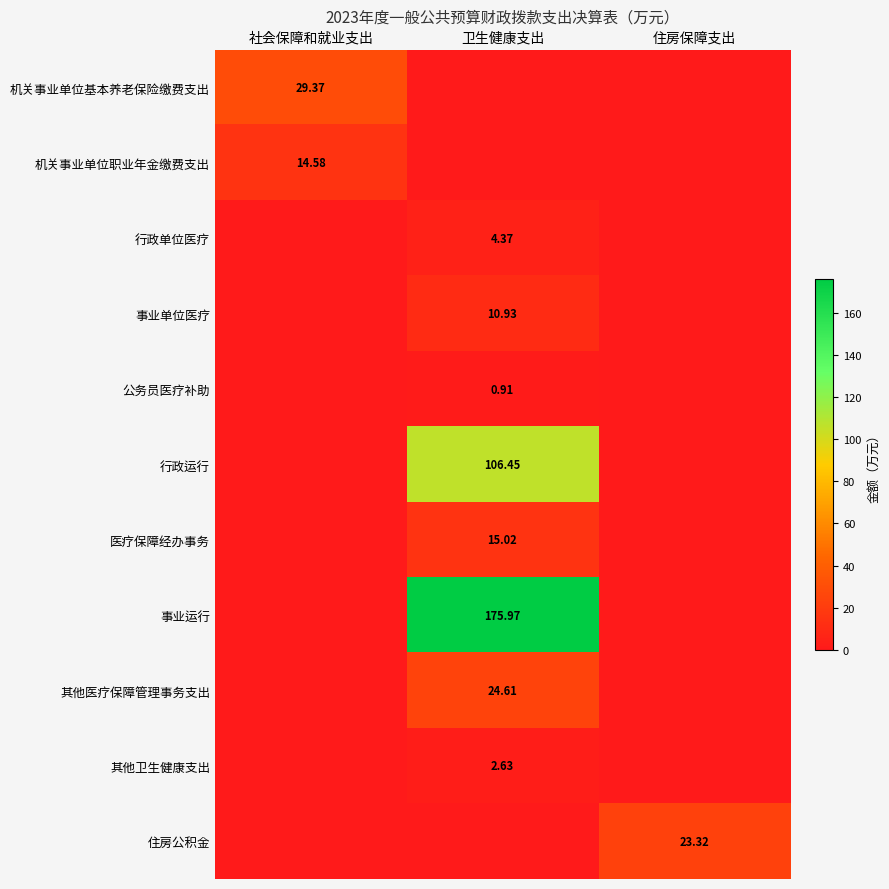

At how many categories does at least one series exceed 67?

1